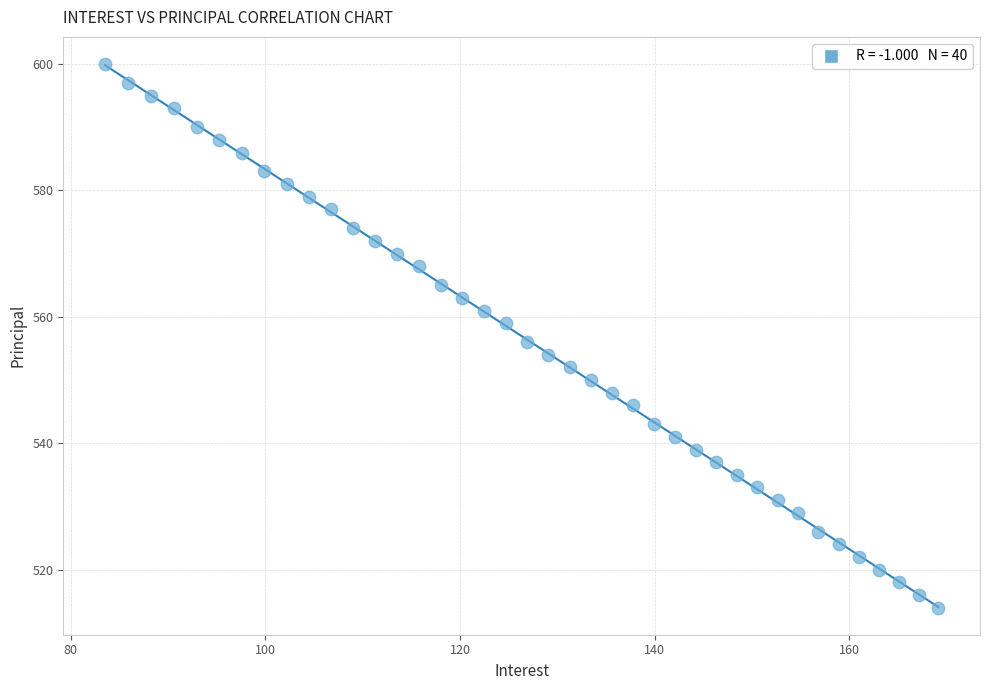

What Y value in the scatter plot is closest to 557?

556